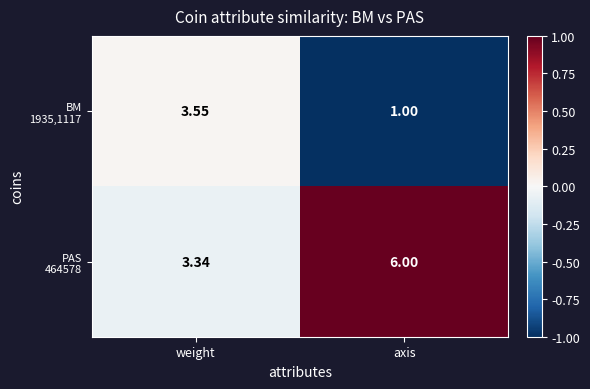

At which category is the sum across all series the highest?

axis